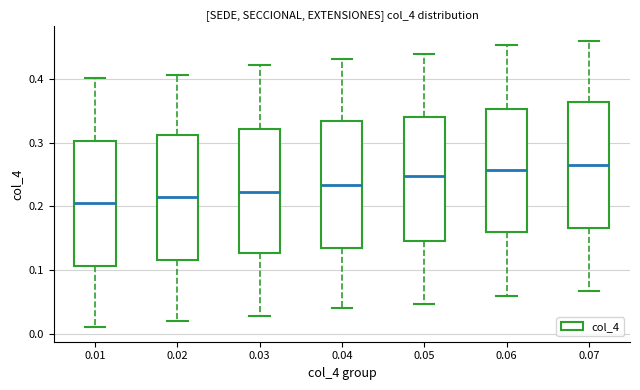

Where is the lower edge of the box at x = 0.02 on the y-axis? The values are not printed on the chart, so give them approximately, as read against the axis.

0.12